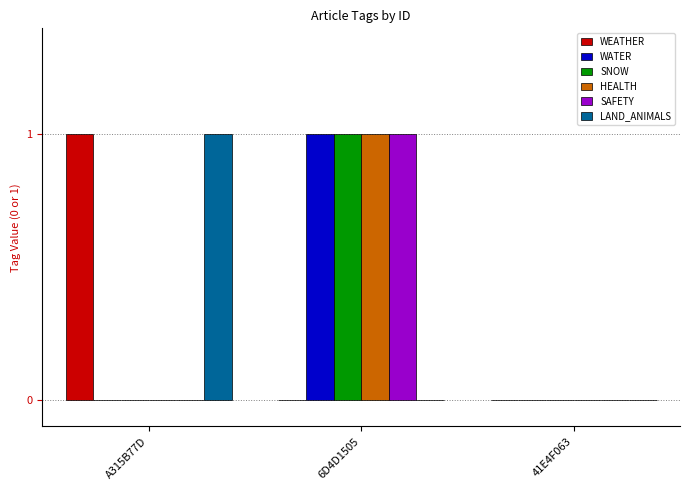

What is the greatest value displayed?

1